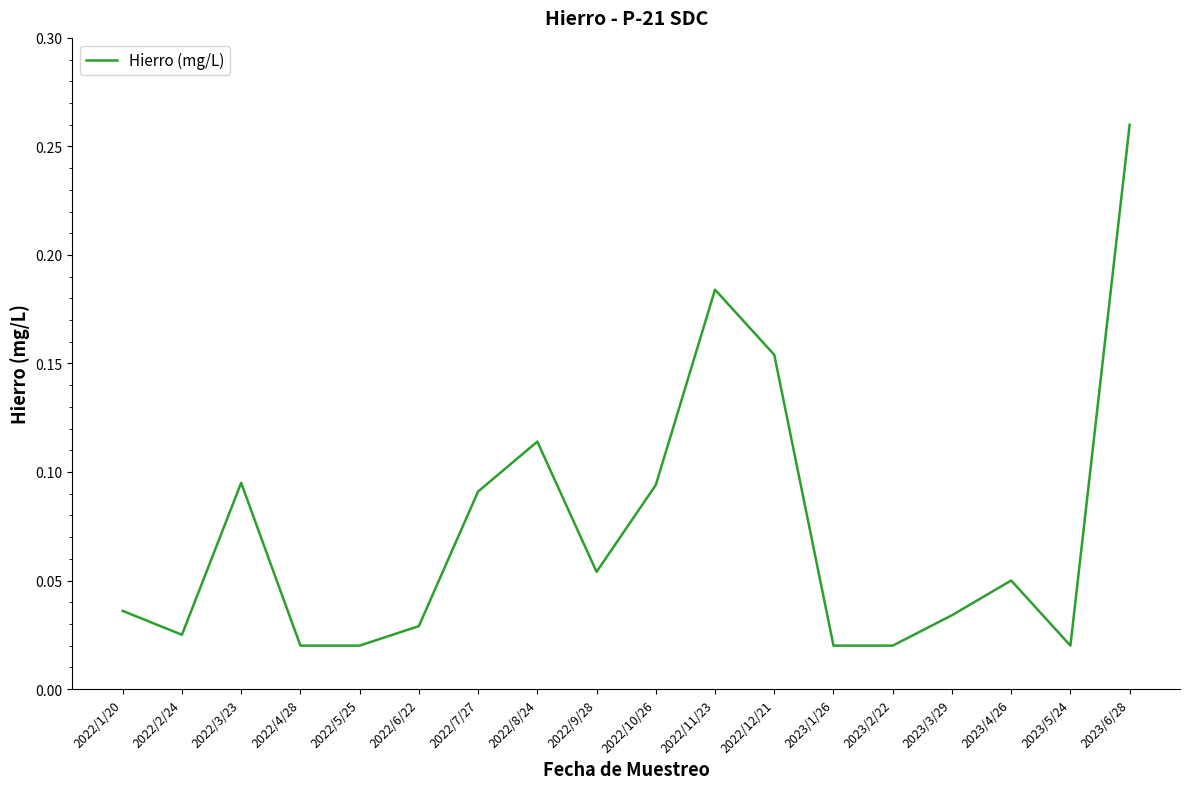

What position from the right is 2022/9/28?

10